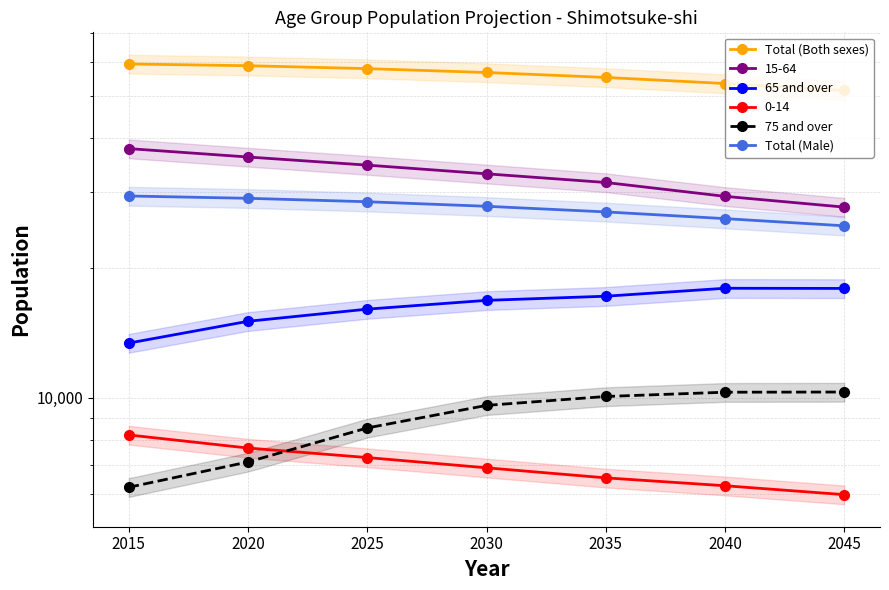

What is the difference between the second highest and second lowest values in the Total (Both sexes) series?

5343